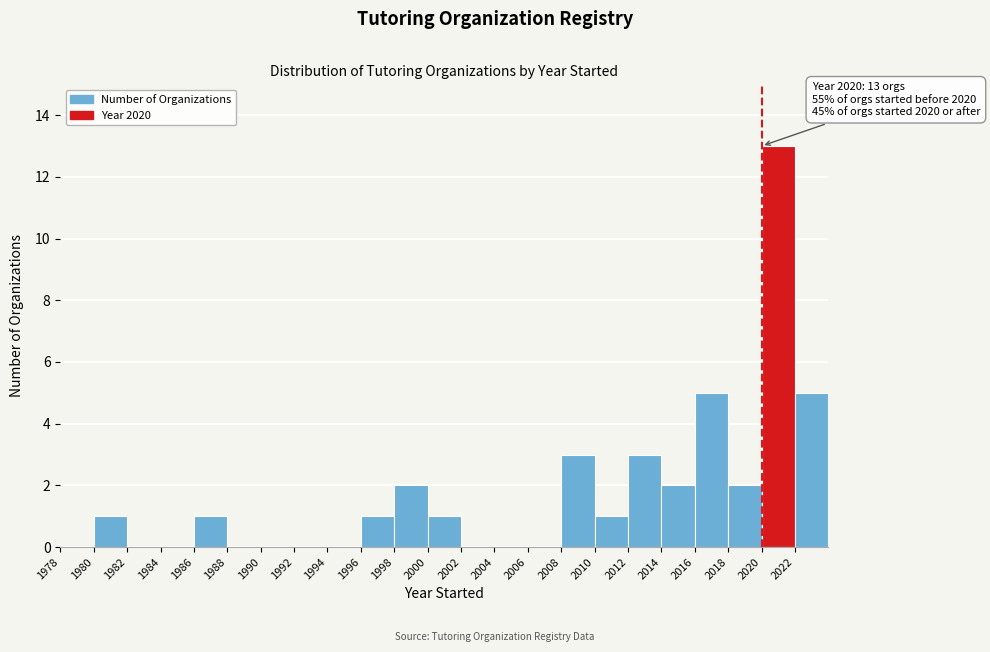

Which range on the x-axis has the tallest bar?

2020 to 2022